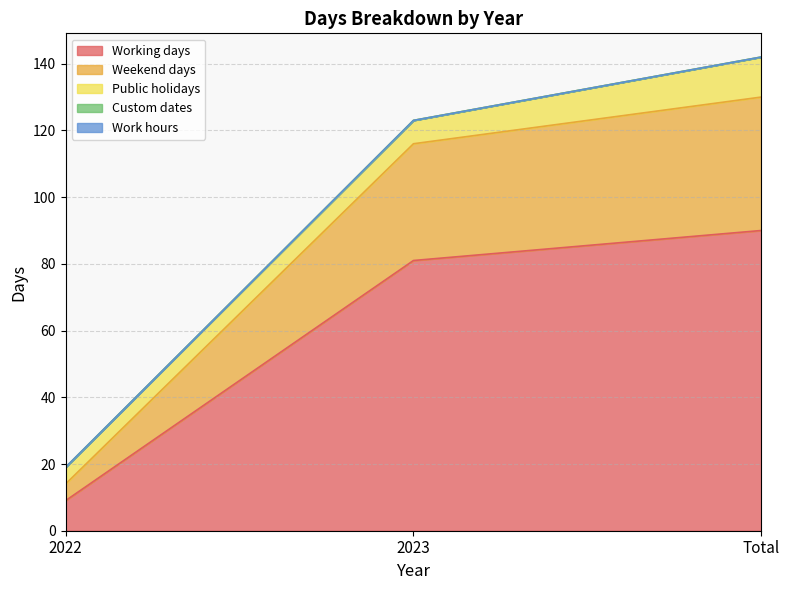

Does the chart display data point markers on the line(s)?

No